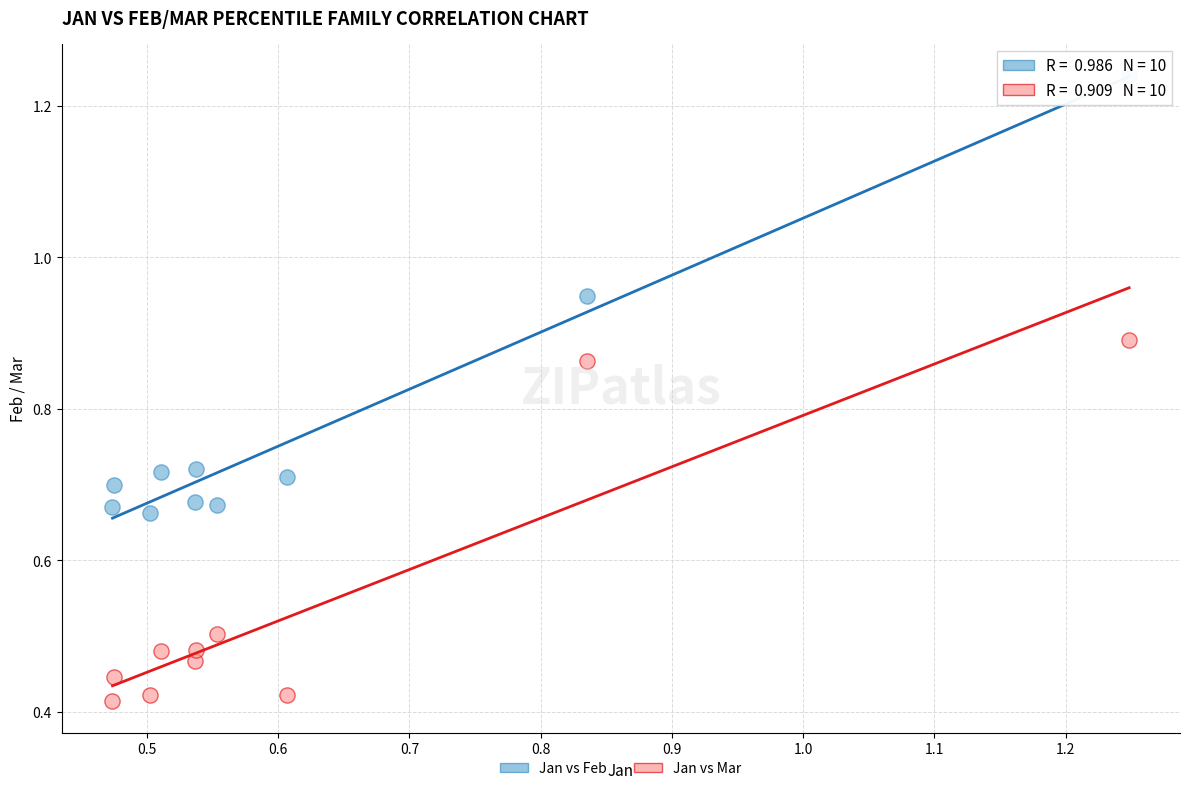

Across all data points, what is the range of Y values (max minus min)?

0.8